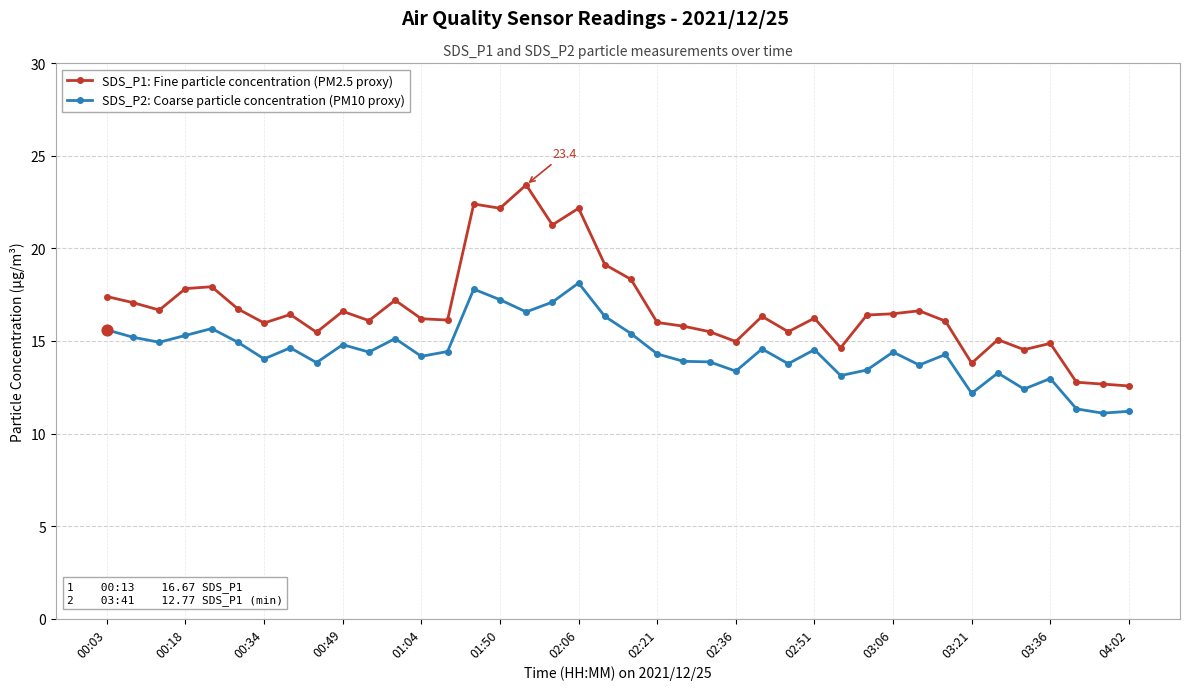

Which series has the largest total across all categories?

SDS_P1: Fine particle concentration (PM2.5 proxy)